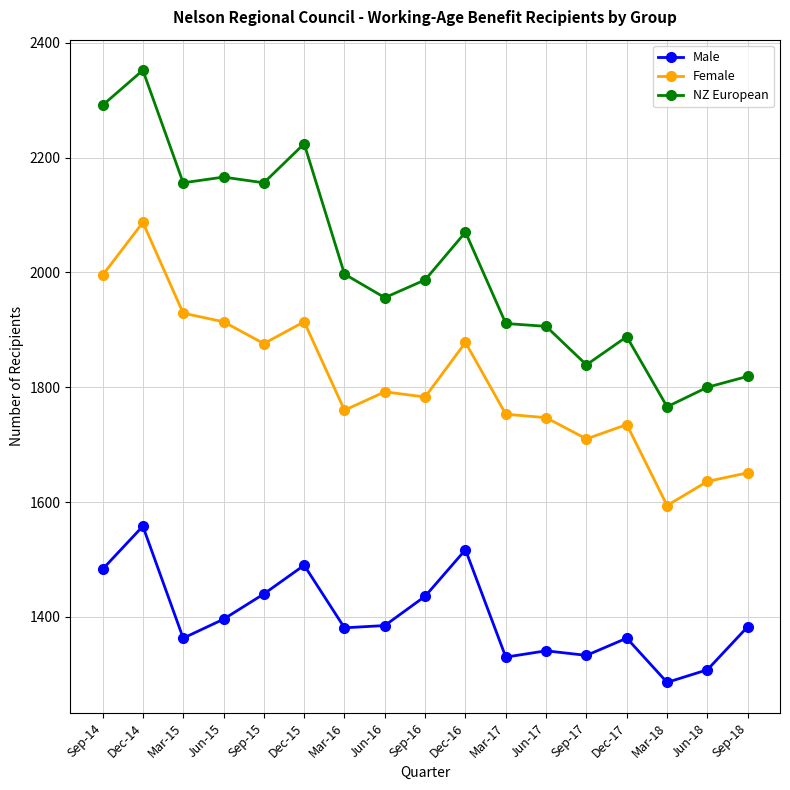

List the series in order of their overall mean, highest first.

NZ European, Female, Male